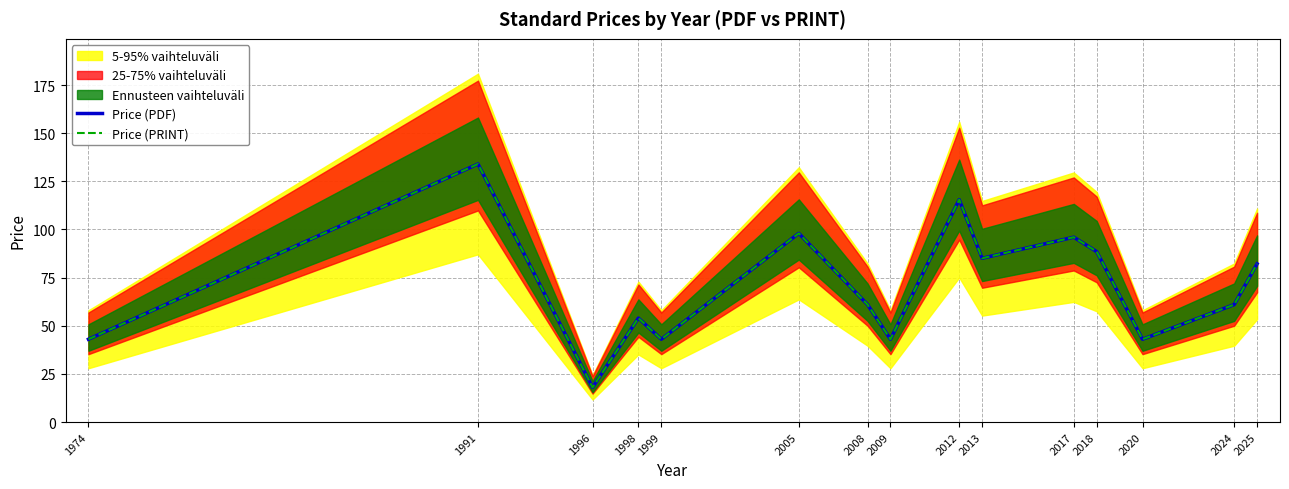

What value does the Price (PDF) series have at 1974?

43.0